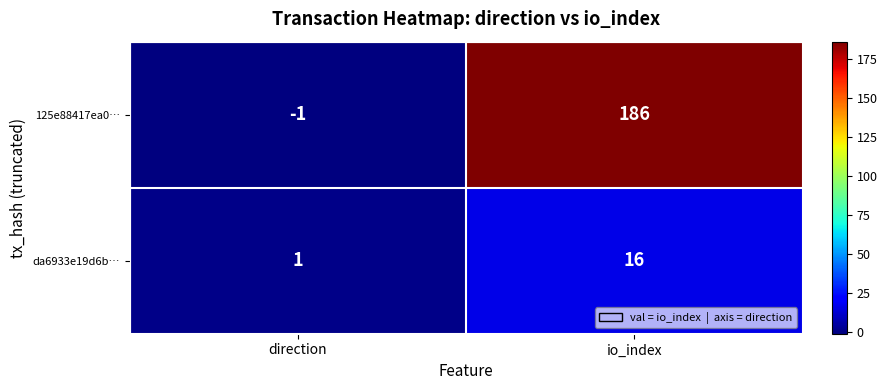

Between direction and io_index, which series saw the biggest shift?

125e88417ea0…